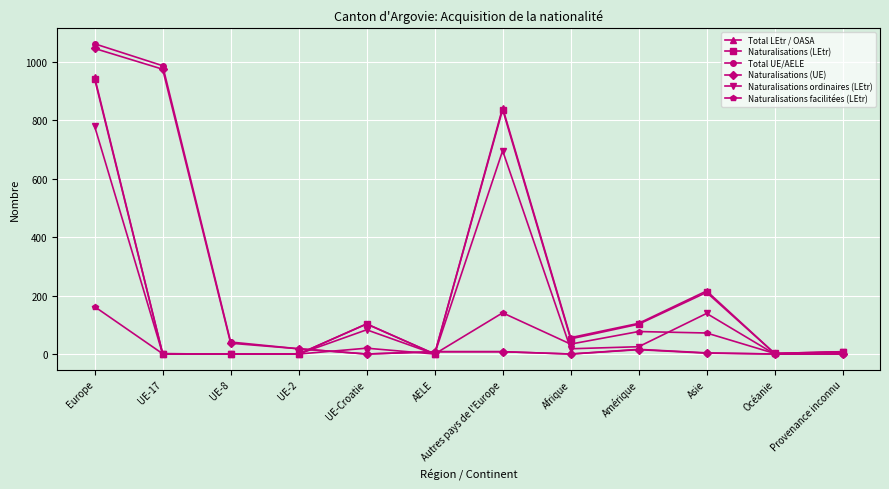

At how many categories does at least one series exceed 263?

3